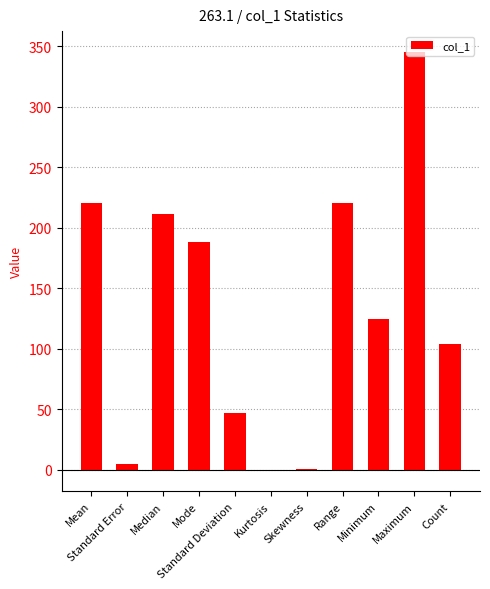

How many series are shown in this chart?

1